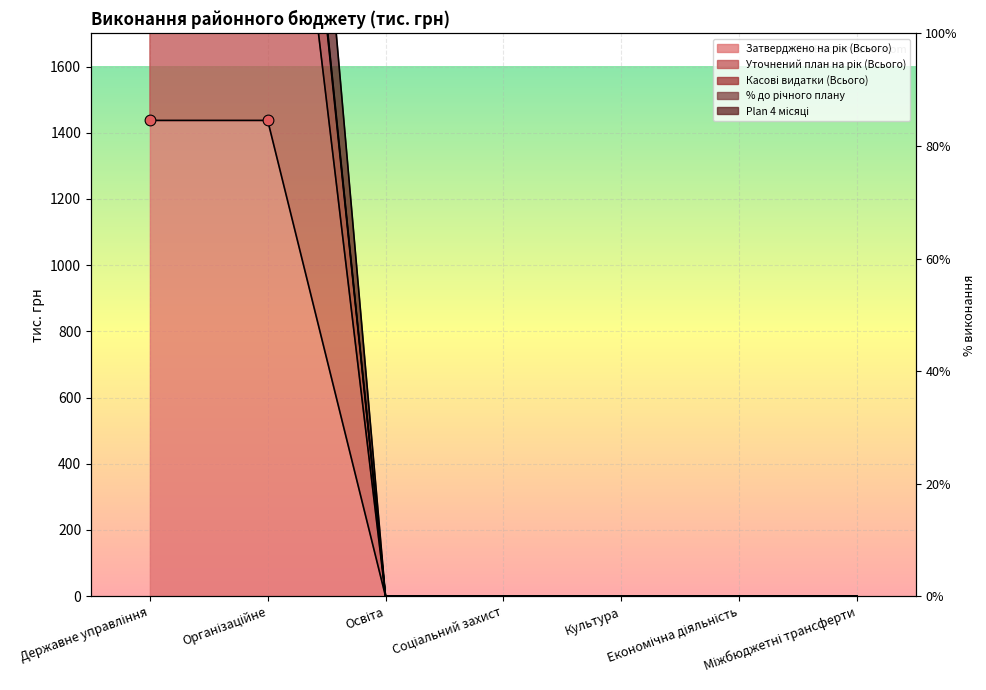

What are all the series names shown in the legend?

Затверджено на рік (Всього), Уточнений план на рік (Всього), Касові видатки (Всього), % до річного плану, Plan 4 місяці